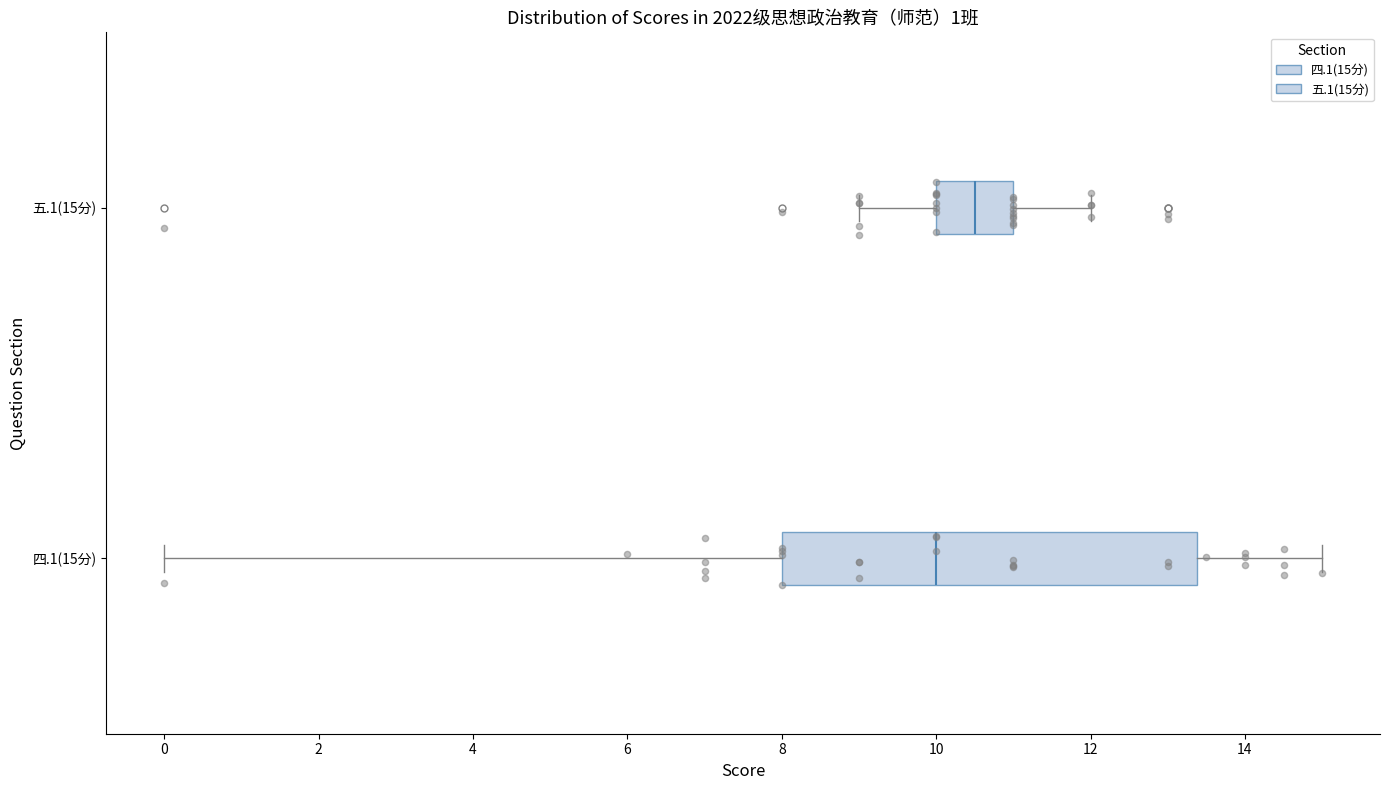

Which box has the furthest to the right median line?

五.1(15分)